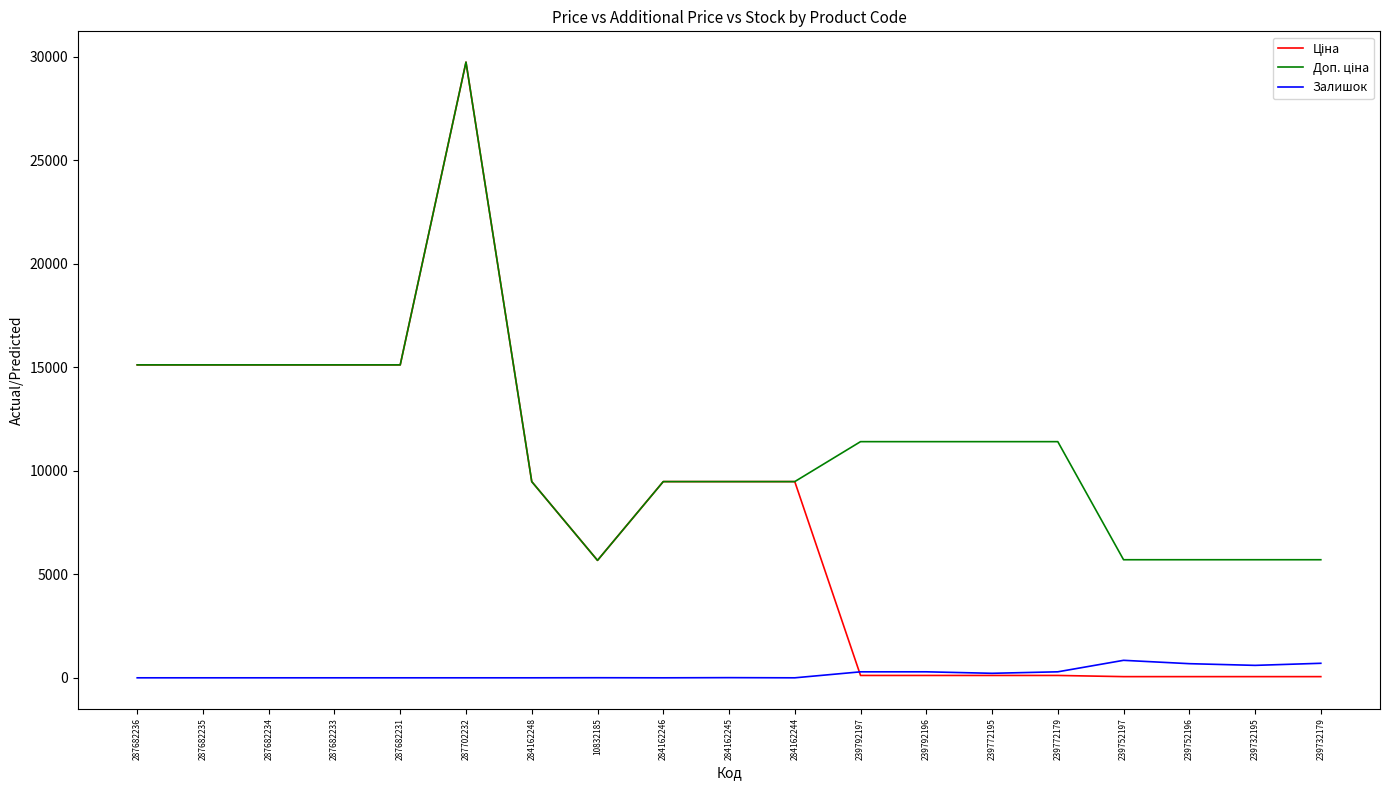

What is the spread (max minus min) of values at 284162246?

9480.1